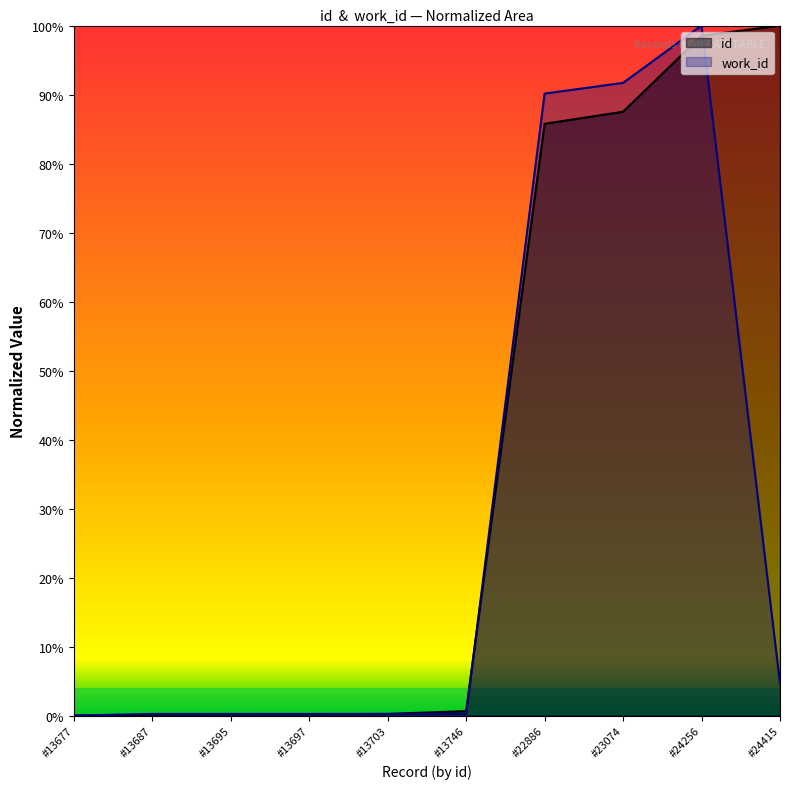

Which series ends up on top after the final intersection of id and work_id?

id